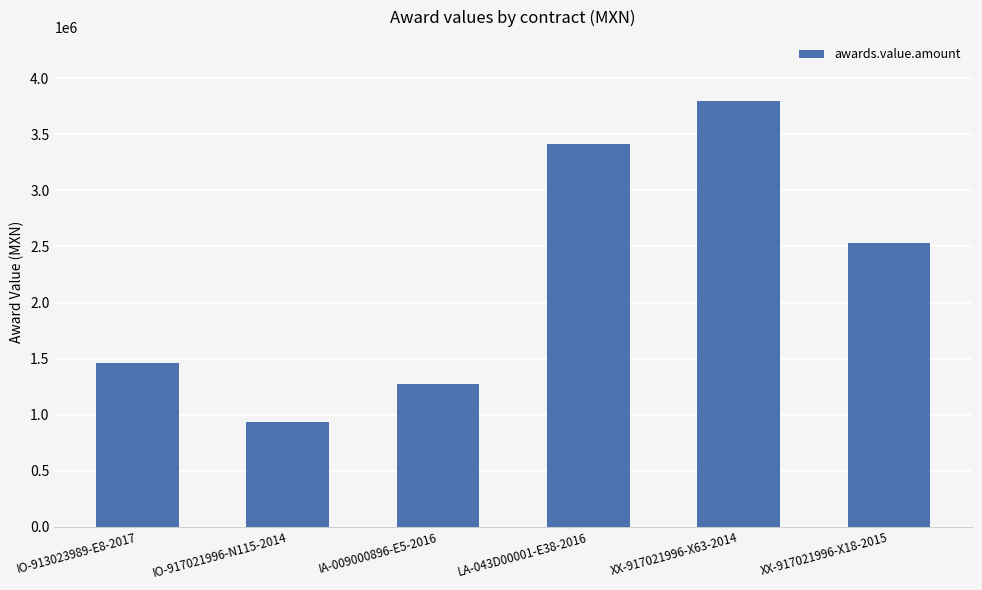

List the labels in order of value, largest first.

XX-917021996-X63-2014, LA-043D00001-E38-2016, XX-917021996-X18-2015, IO-913023989-E8-2017, IA-009000896-E5-2016, IO-917021996-N115-2014